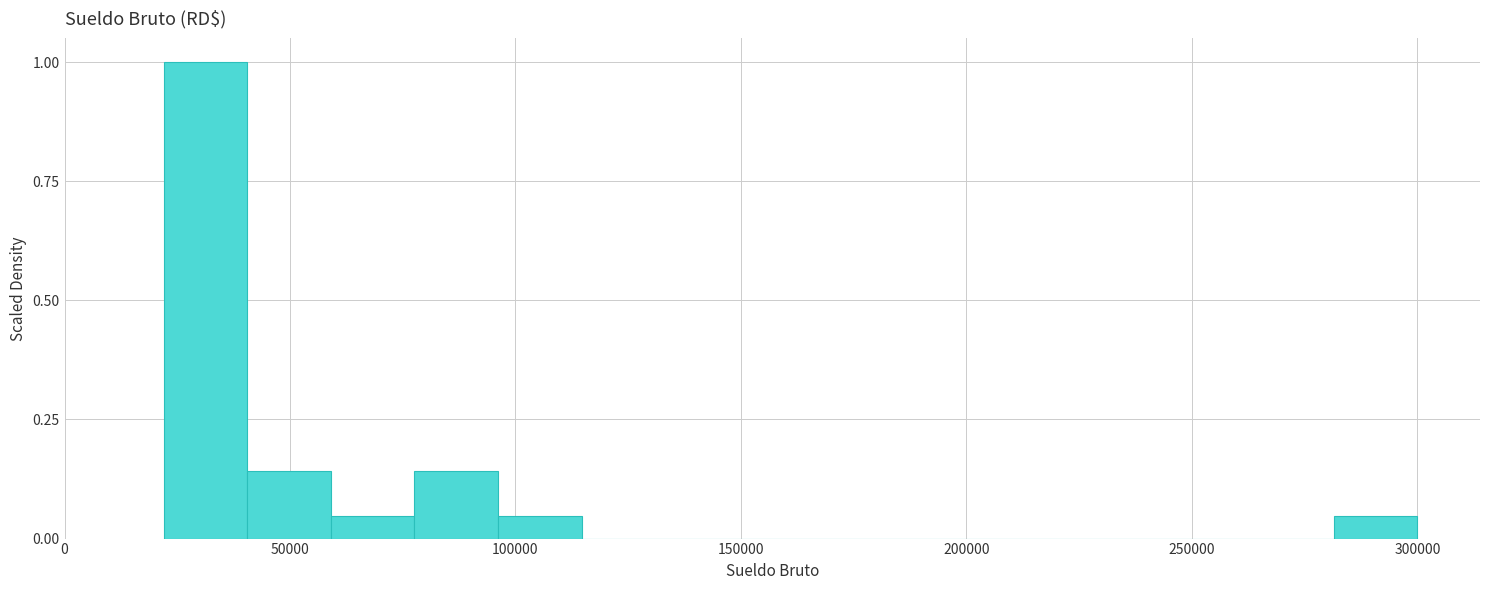

Read against the x-axis, roughly where is the centre of the tallest bar?

30000